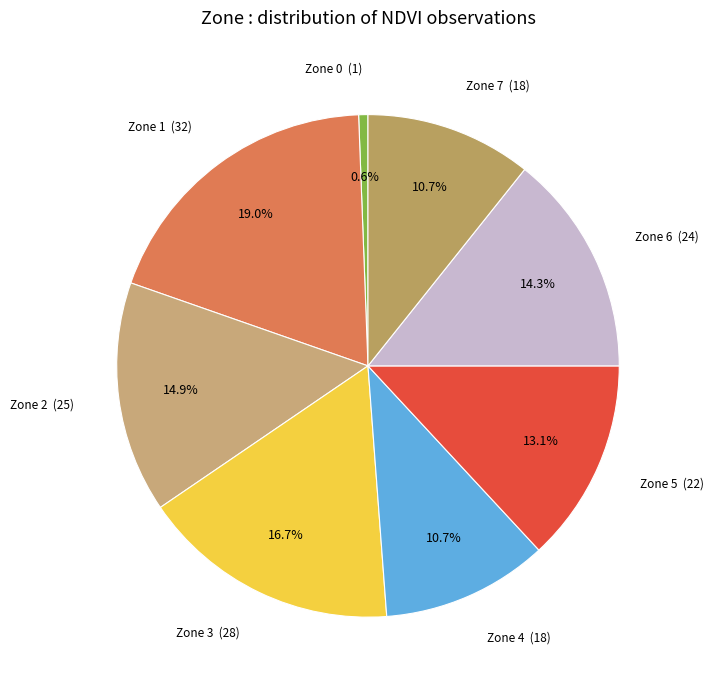

What is the largest slice in the pie chart?

Zone 1